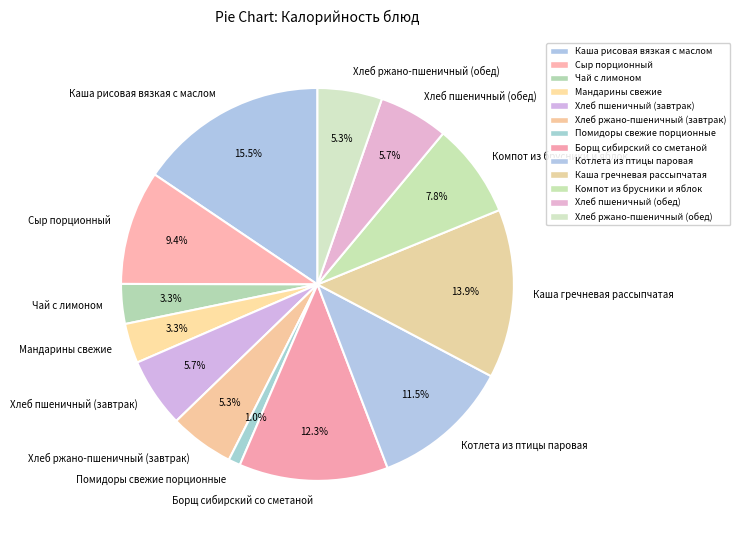

Which category has the biggest portion of the pie?

Каша рисовая вязкая с маслом